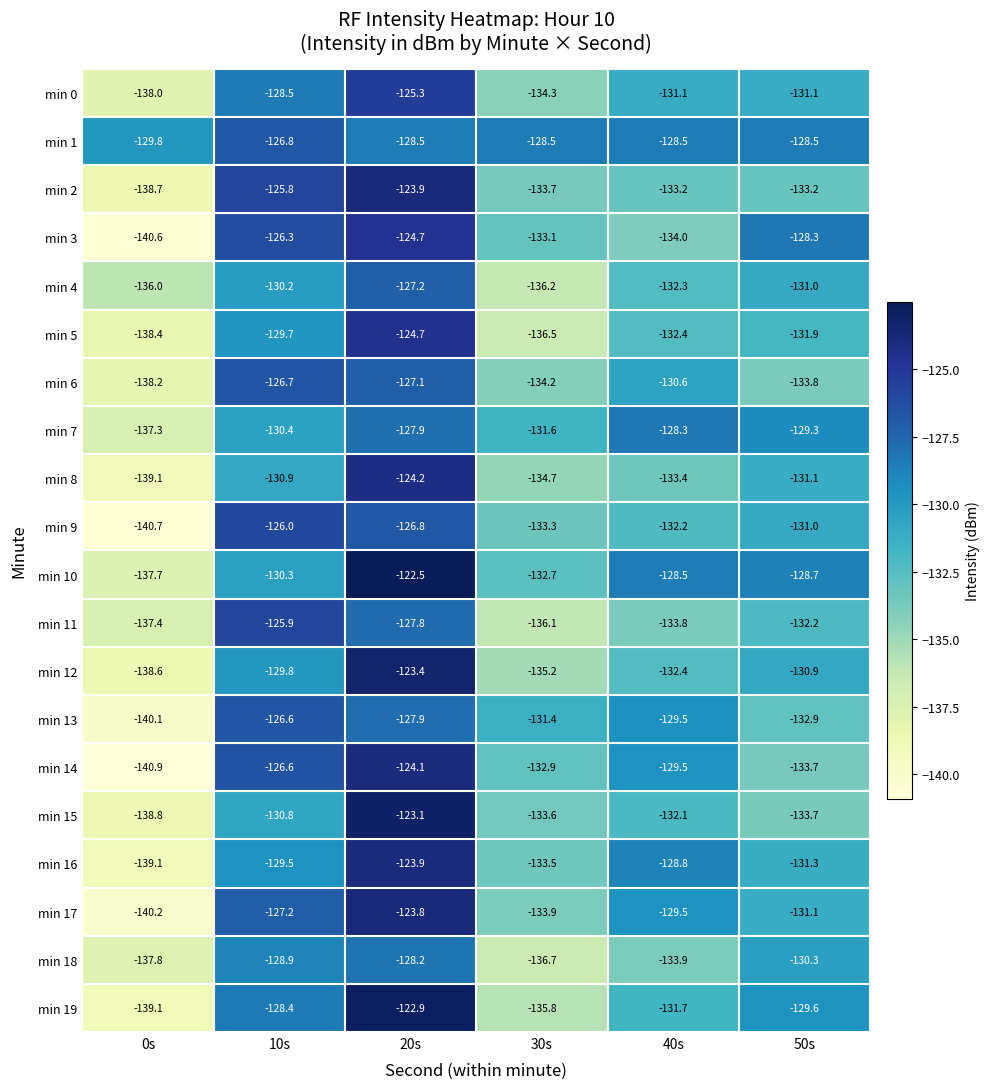

Rank the series at 30s from lowest to highest value.

min 18, min 5, min 4, min 11, min 19, min 12, min 8, min 0, min 6, min 17, min 2, min 15, min 16, min 9, min 3, min 14, min 10, min 7, min 13, min 1